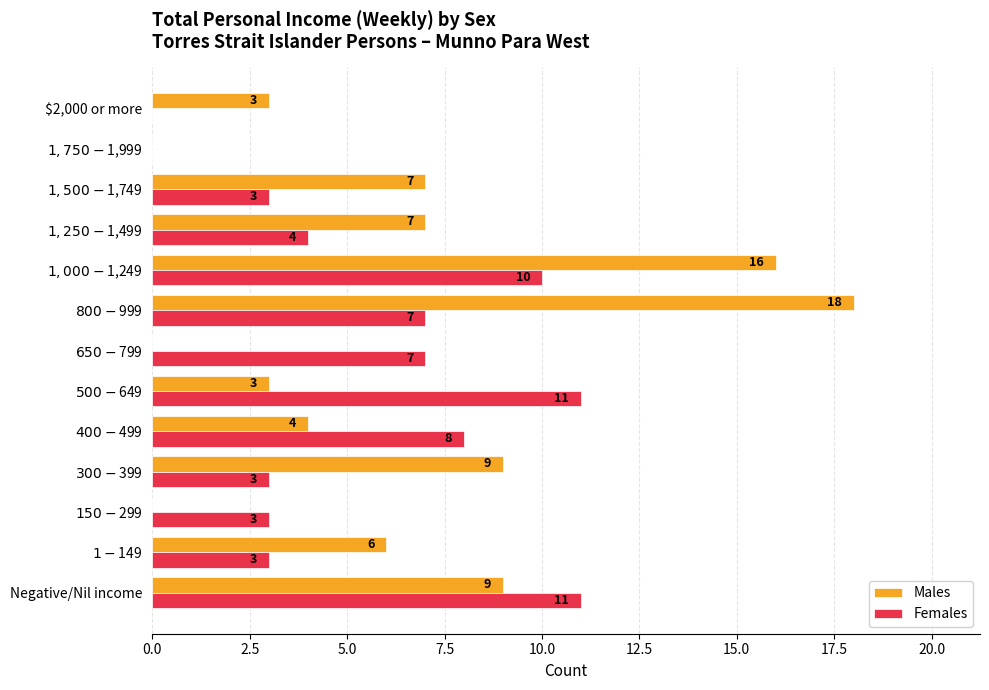

What is the greatest value displayed?

18